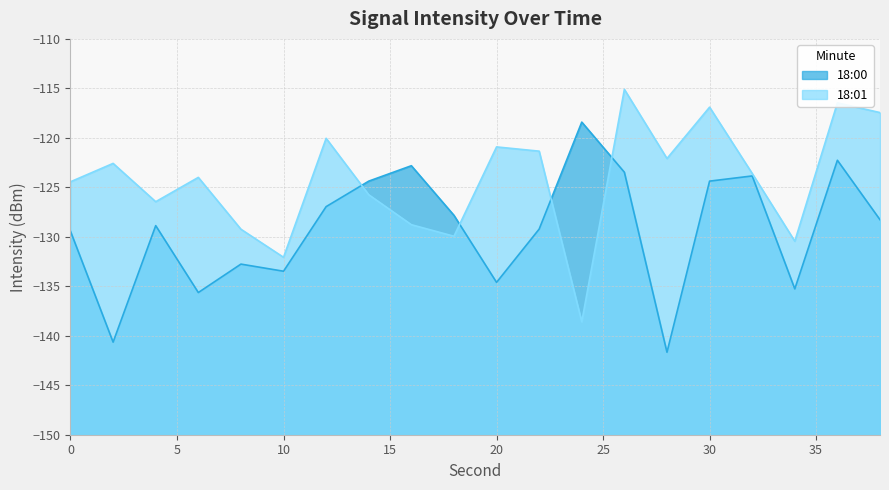

What is the sum of all 18:01 values?

-2486.2